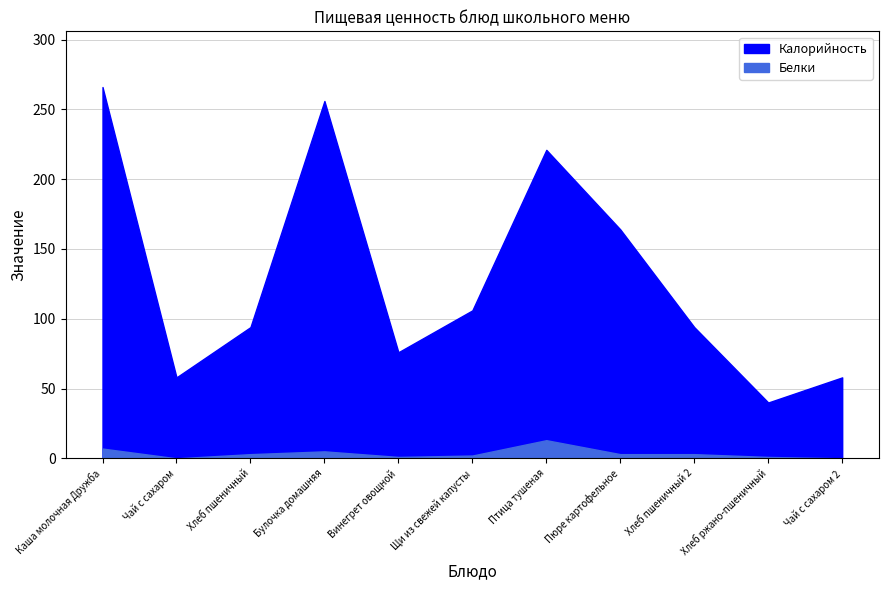

Count the number of data series in this chart.

2